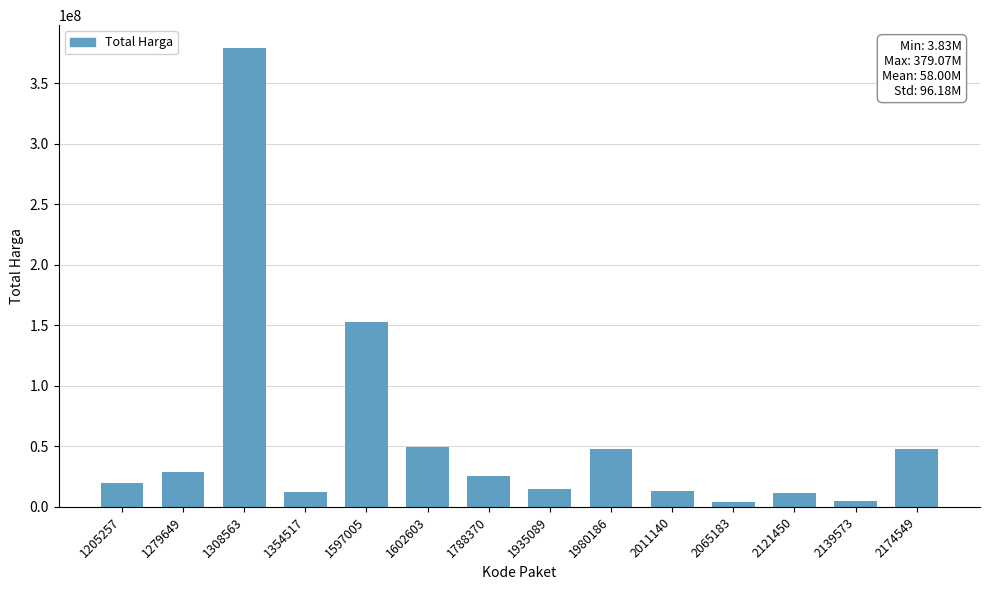

What is the average value?

58001429